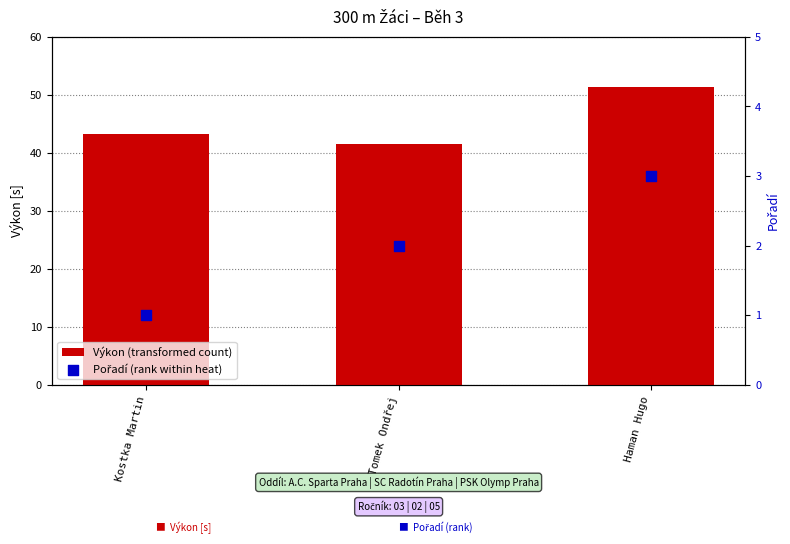

Is the value of Pořadí (rank within heat) at Kostka Martin greater than the value of Výkon (transformed count) at Kostka Martin?

No